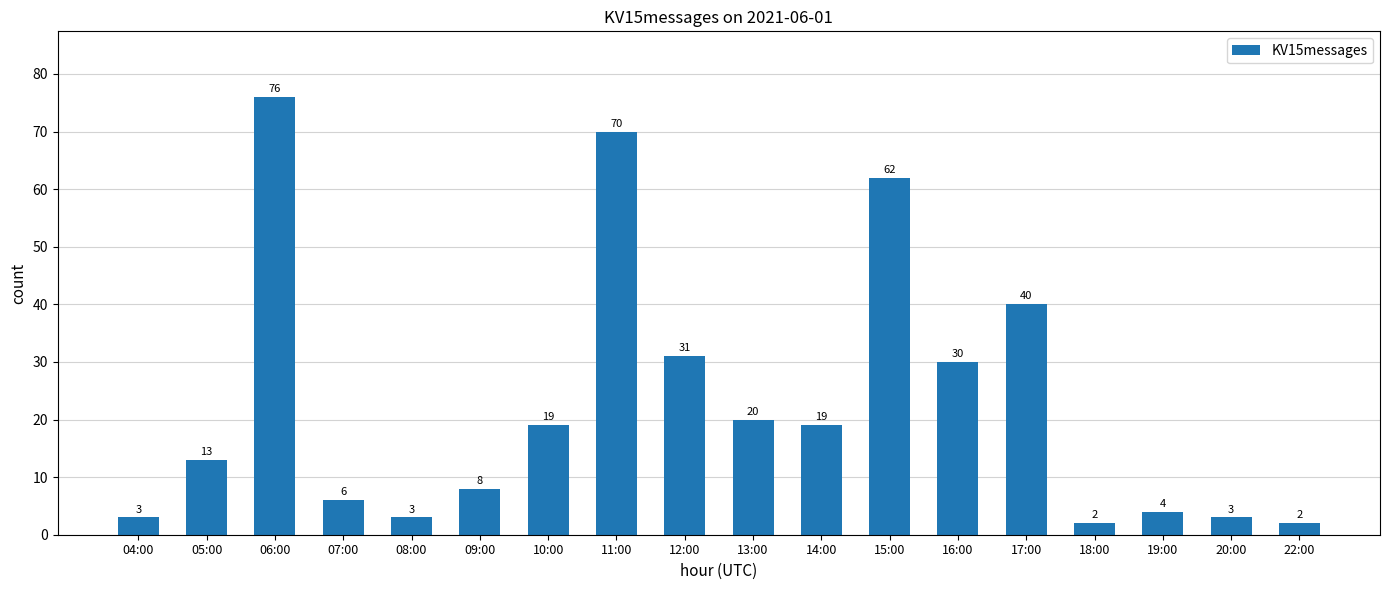

At which category does the chart reach its peak across all series?

06:00